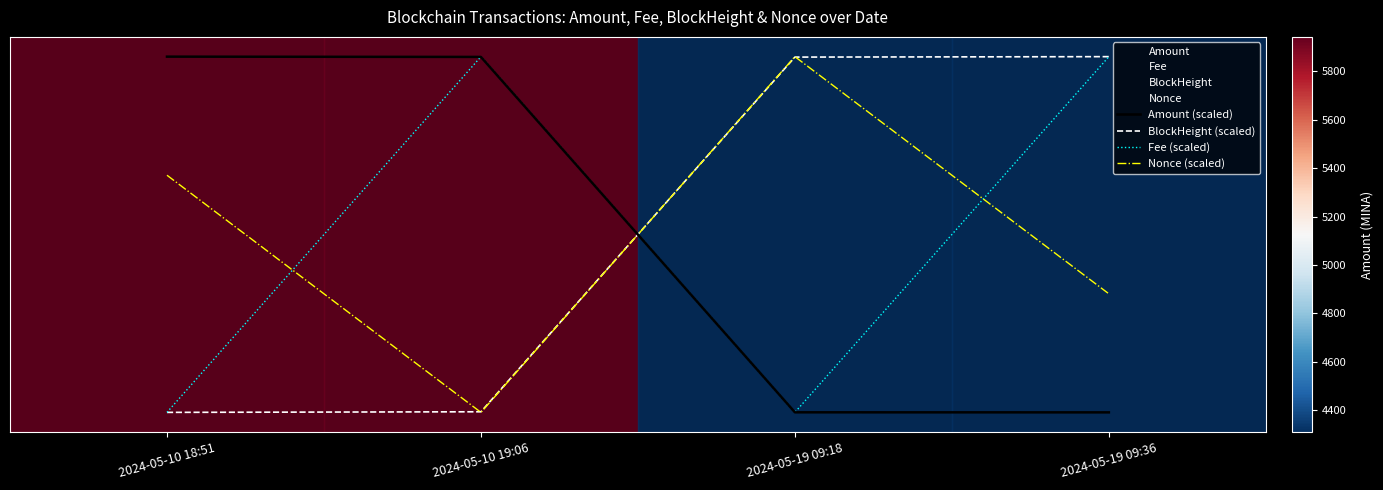

Read the Fee (scaled) value at 2024-05-10 19:06.

0.9